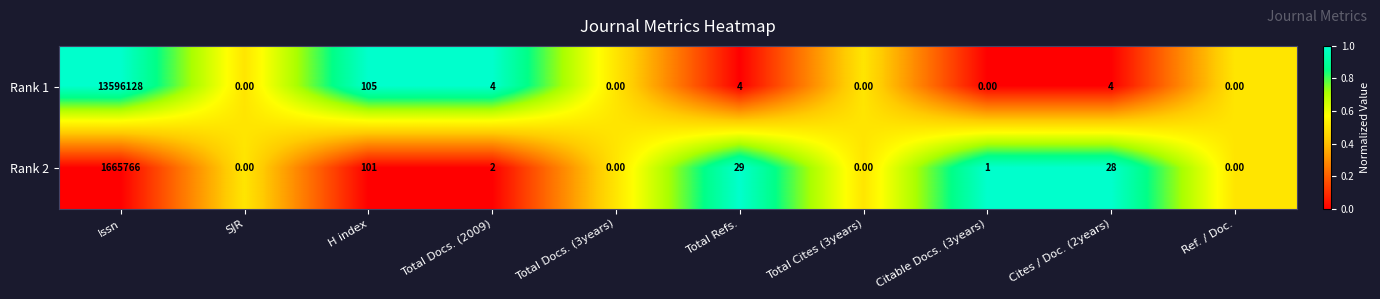

List the series in order of their peak value, highest first.

Rank 1, Rank 2